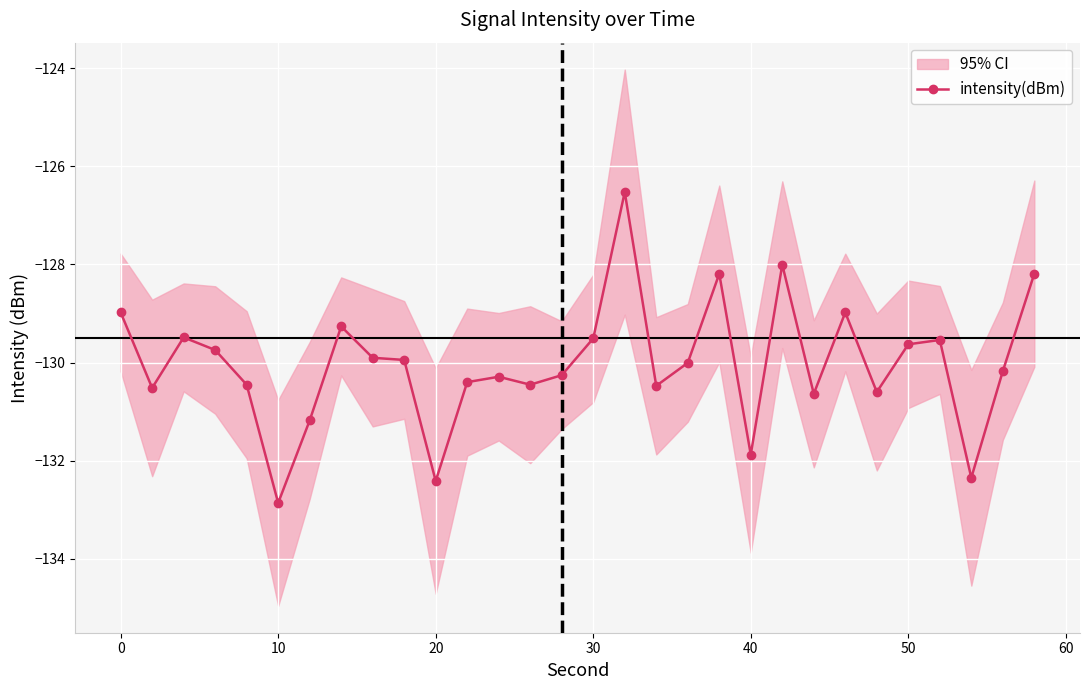

What is the value of the 1st point from the left?

-129.0